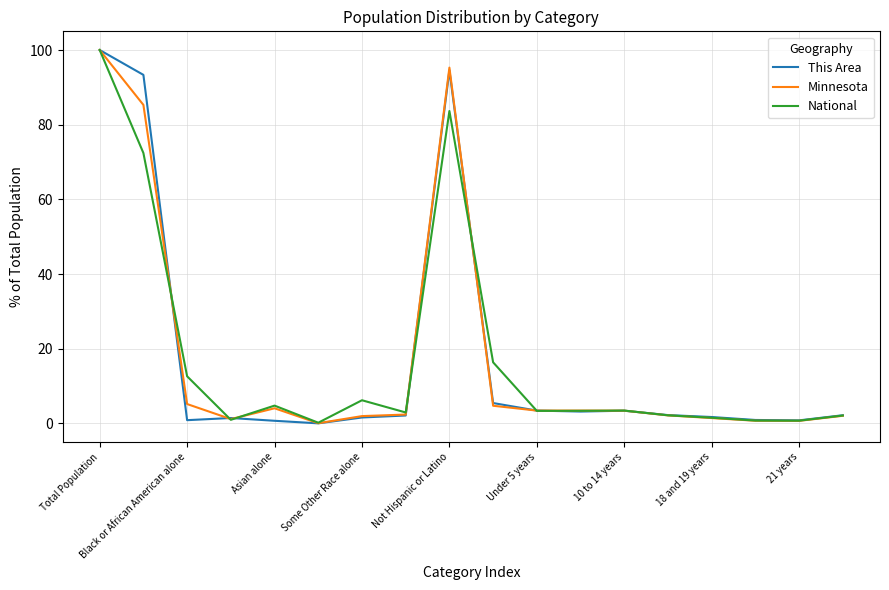

Rank the series by their average value, from lowest to highest.

Minnesota, National, This Area